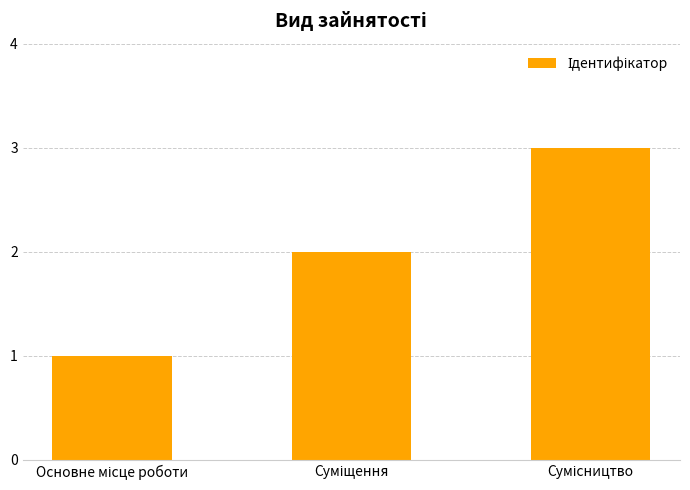

How many distinct data groups are displayed?

1